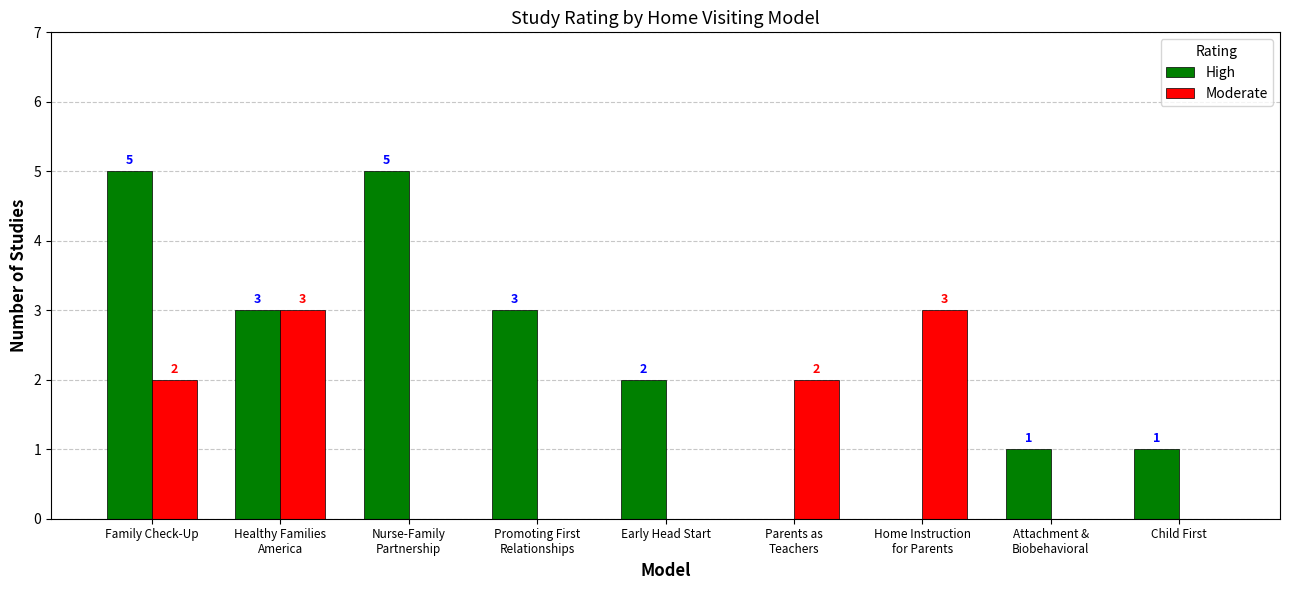

What are all the series names shown in the legend?

High, Moderate